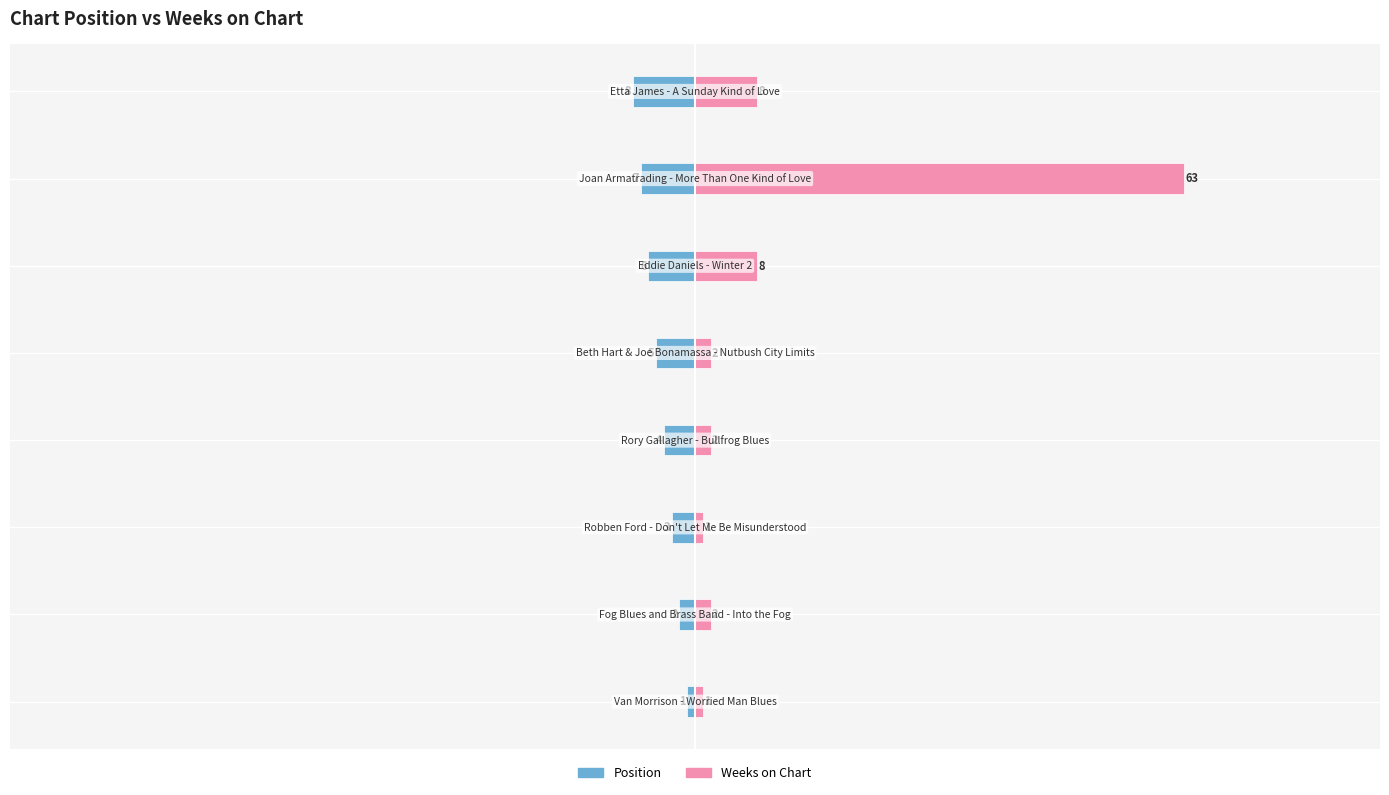

Reading left to right, transcribe all the data shown in this chart.

Position: −100=-1	−80=-2	−60=-3	−40=-4	−20=-5	0=-6	20=-7	40=-8
Weeks on Chart: −100=1	−80=2	−60=1	−40=2	−20=2	0=8	20=63	40=8